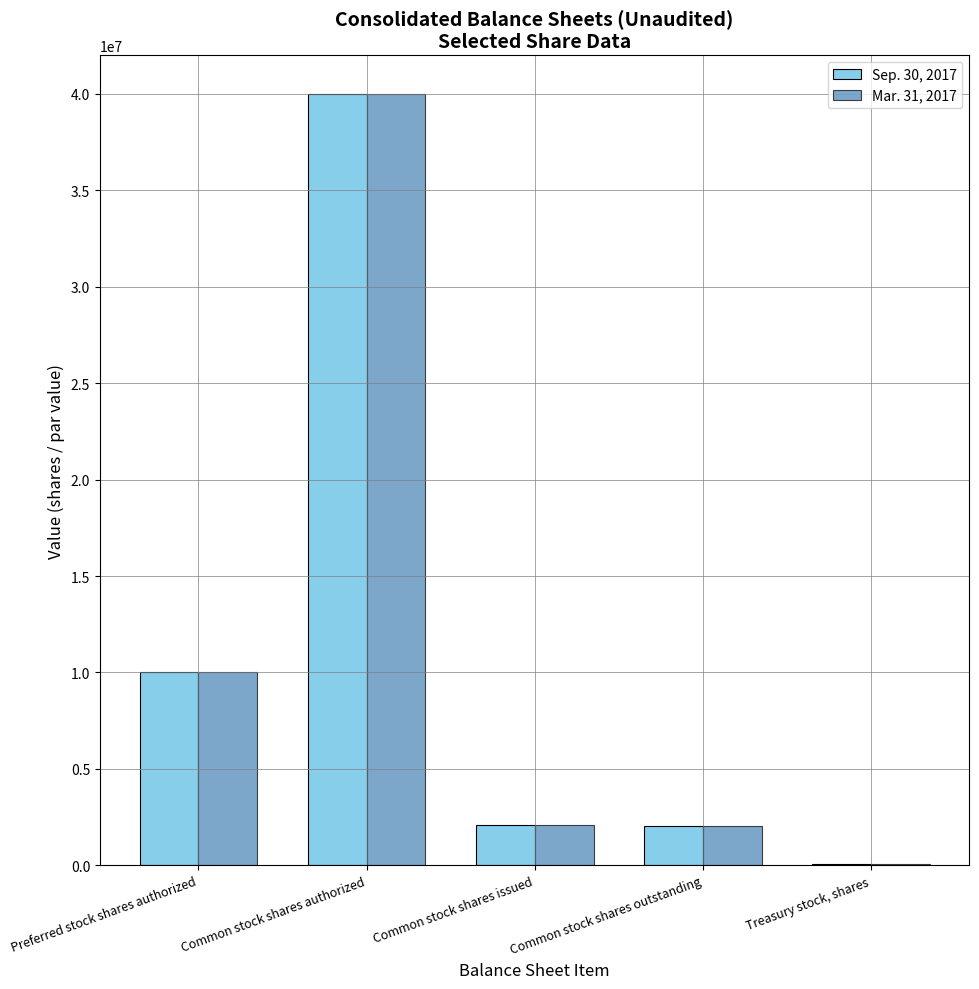

At which label does Mar. 31, 2017 reach its peak?

Common stock shares authorized